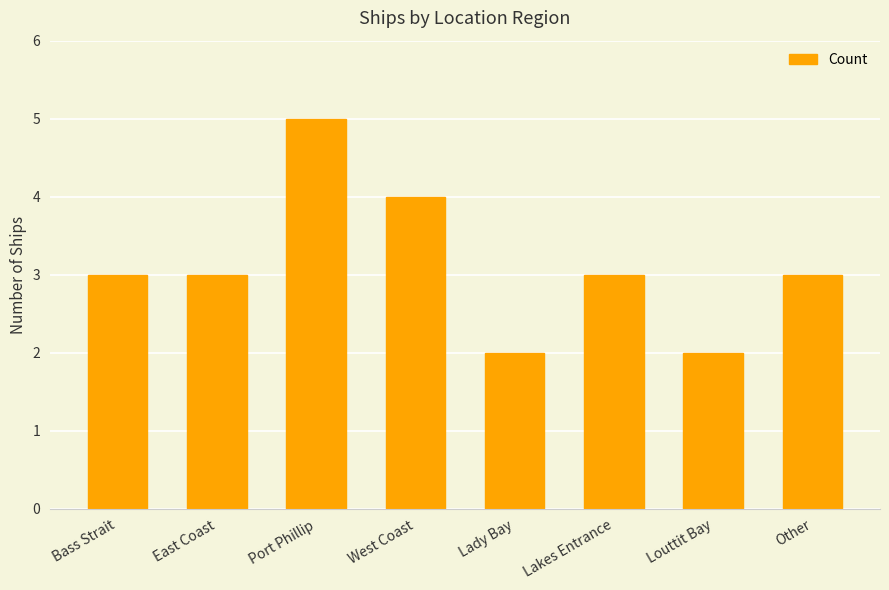

Does the chart contain stacked bars?

No